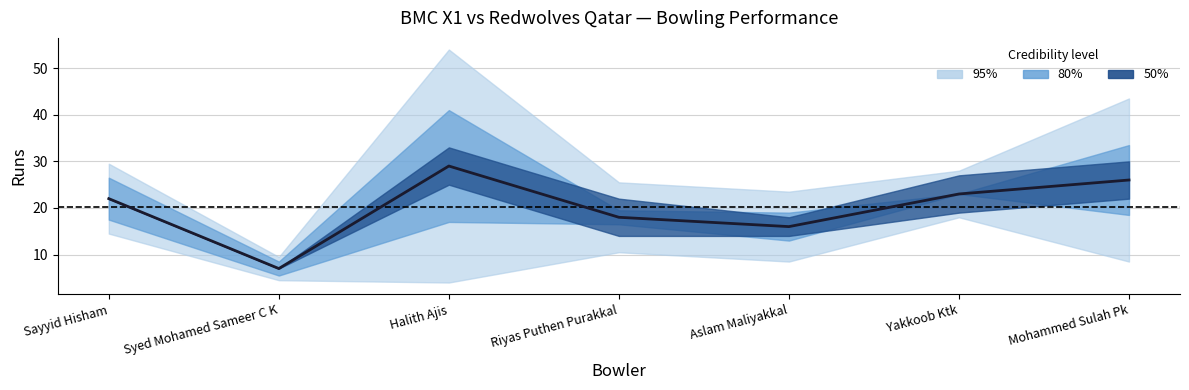

Which category has the highest value across all series?

Halith Ajis